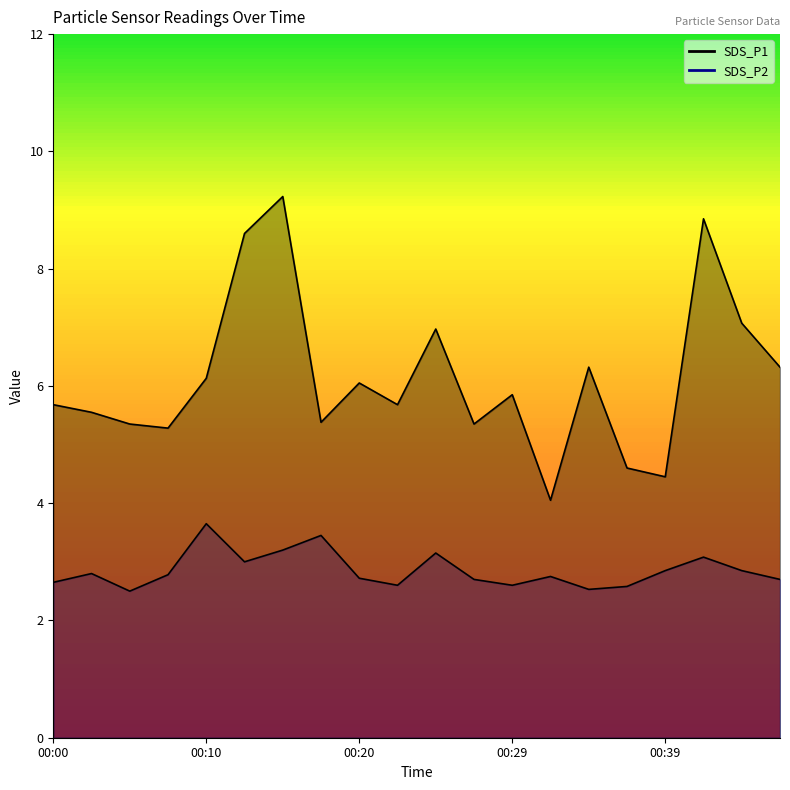

Reading left to right, transcribe all the data shown in this chart.

SDS_P1: 00:00=5.7	00:02=5.5	00:05=5.3	00:07=5.3	00:10=6.1	00:12=8.6	00:15=9.2	00:17=5.4	00:20=6.0	00:22=5.7	00:24=7.0	00:27=5.3	00:29=5.8	00:32=4.0	00:34=6.3	00:37=4.6	00:39=4.5	00:42=8.8	00:44=7.1	00:46=6.3
SDS_P2: 00:00=2.6	00:02=2.8	00:05=2.5	00:07=2.8	00:10=3.6	00:12=3.0	00:15=3.2	00:17=3.5	00:20=2.7	00:22=2.6	00:24=3.1	00:27=2.7	00:29=2.6	00:32=2.8	00:34=2.5	00:37=2.6	00:39=2.9	00:42=3.1	00:44=2.9	00:46=2.7